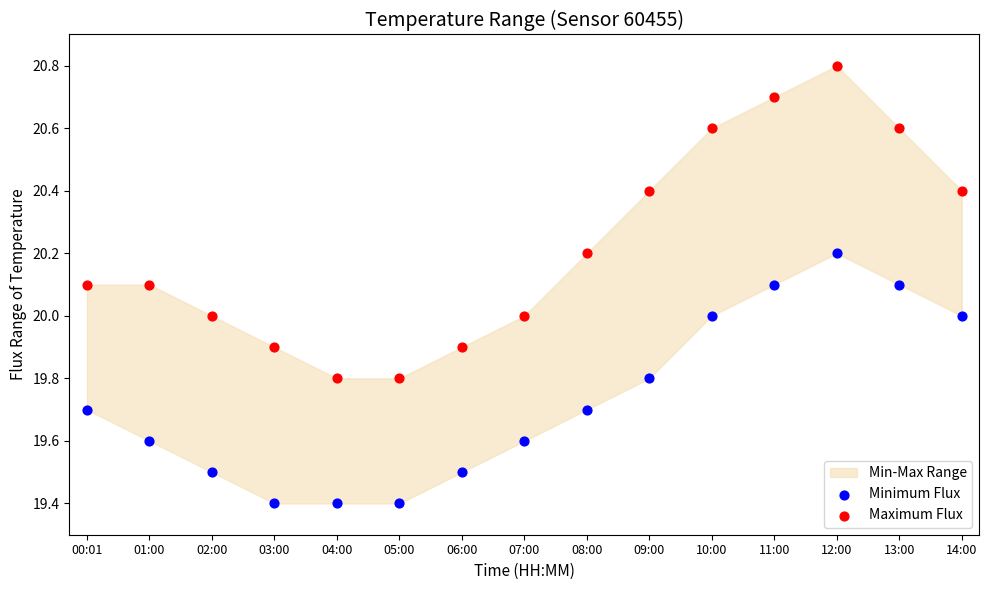

Across all data points, what is the range of Y values (max minus min)?

1.4